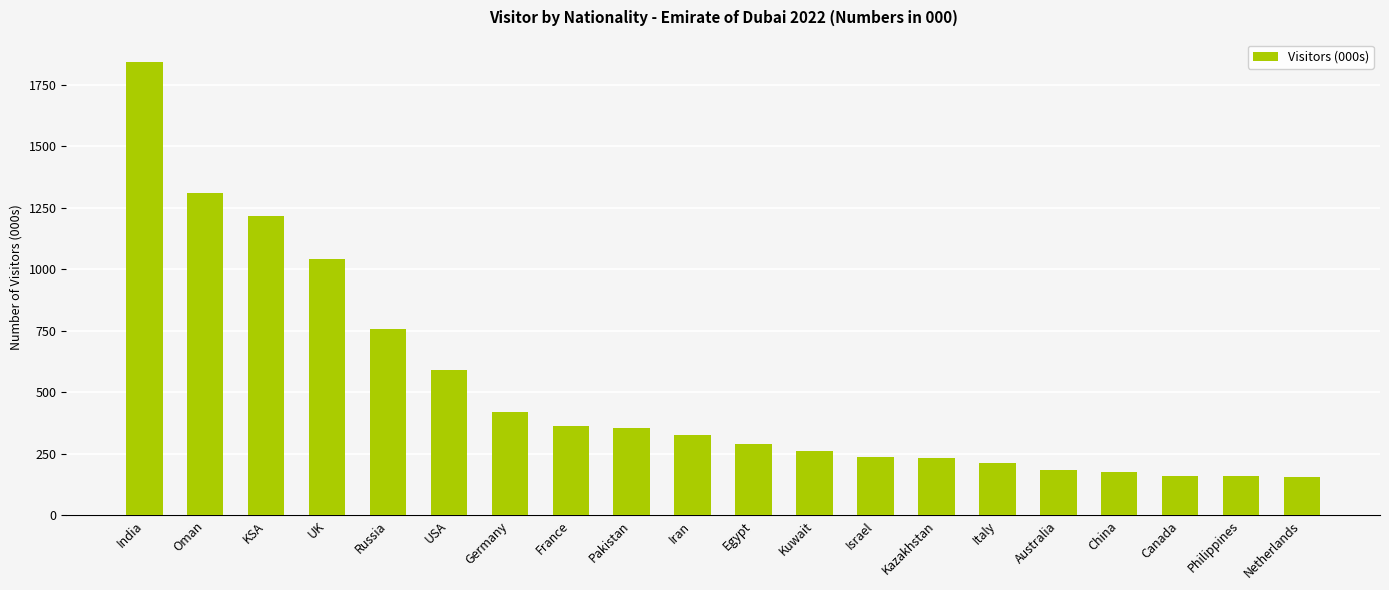

Does the chart contain stacked bars?

No